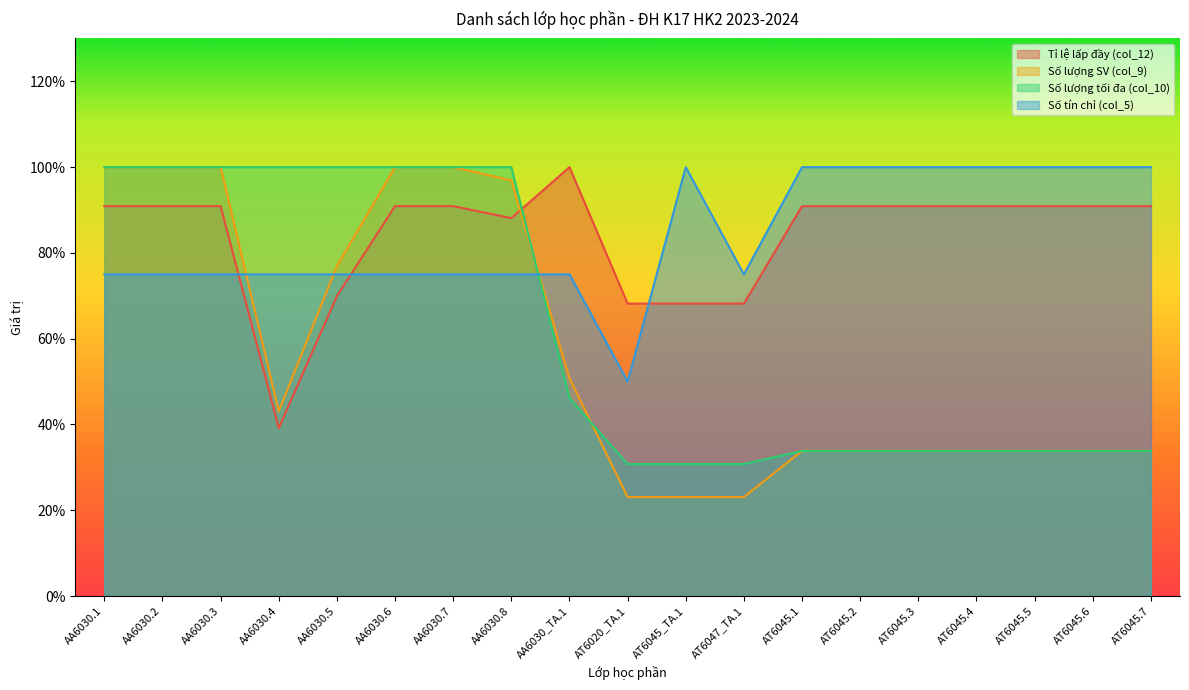

Rank the series at AT6045.2 from highest to lowest value.

Số tín chỉ (col_5), Tỉ lệ lấp đầy (col_12), Số lượng SV (col_9), Số lượng tối đa (col_10)